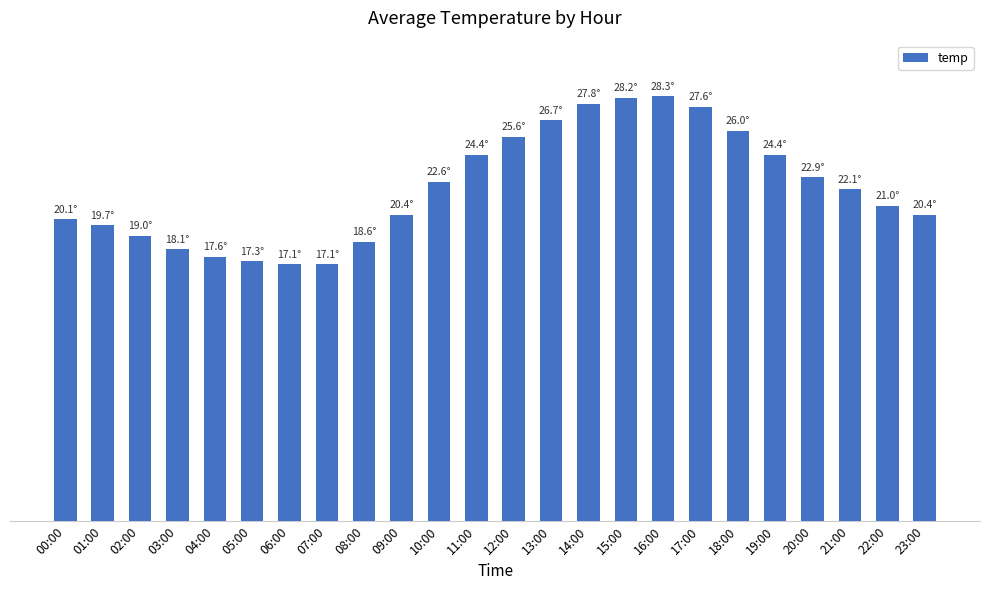

What is the change in value from 09:00 to 20:00?

+2.5